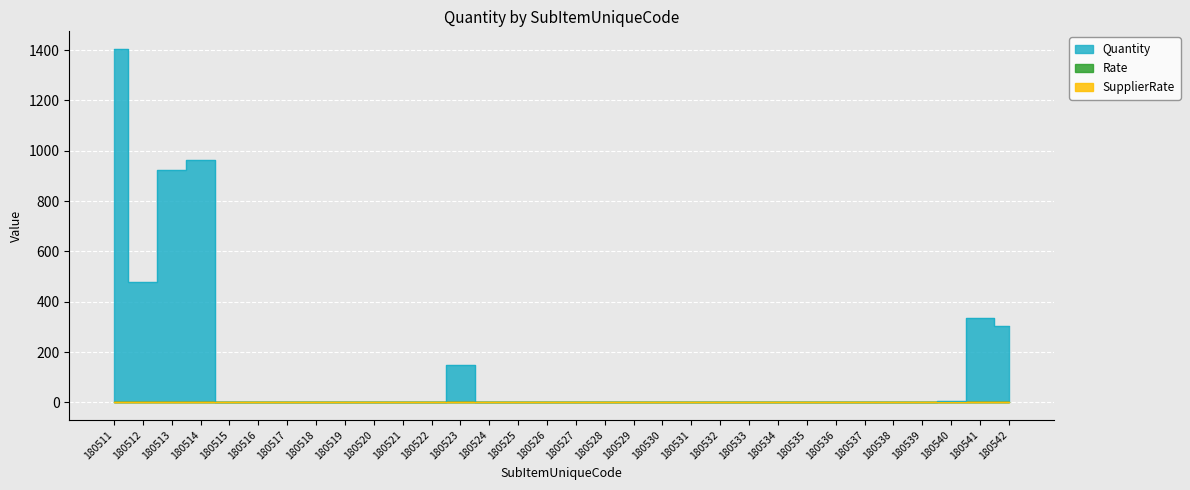

What is the difference between the highest and lowest values at 180526?

1.0